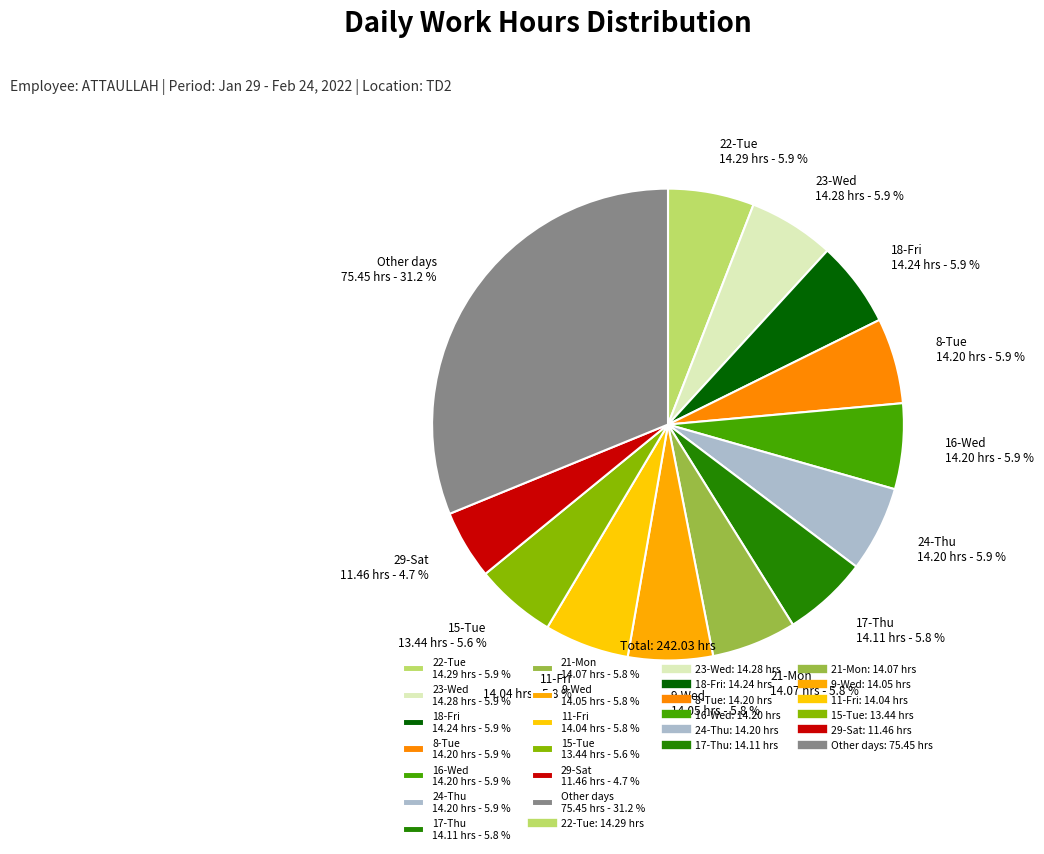

What is the smallest slice in the pie chart?

29-Sat 11.46 hrs - 4.7 %